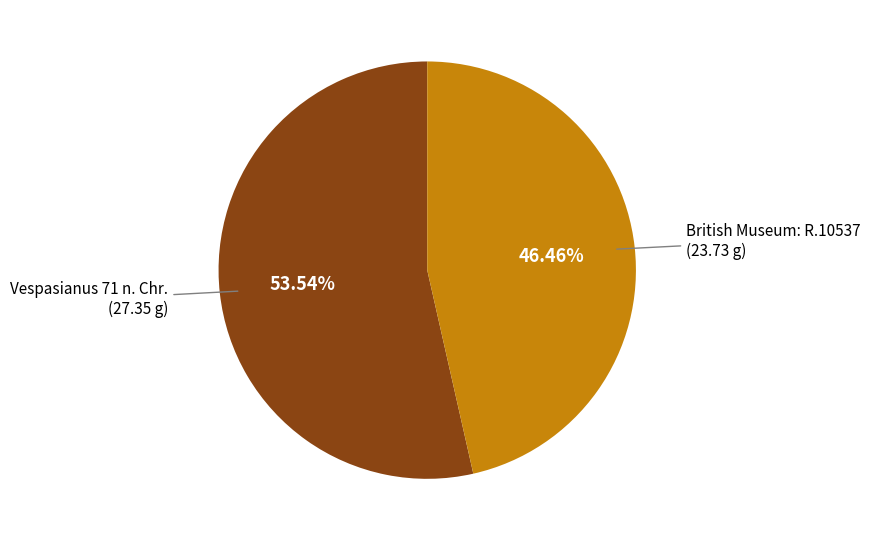

Is British Museum: R.10537 the majority of the pie?

No